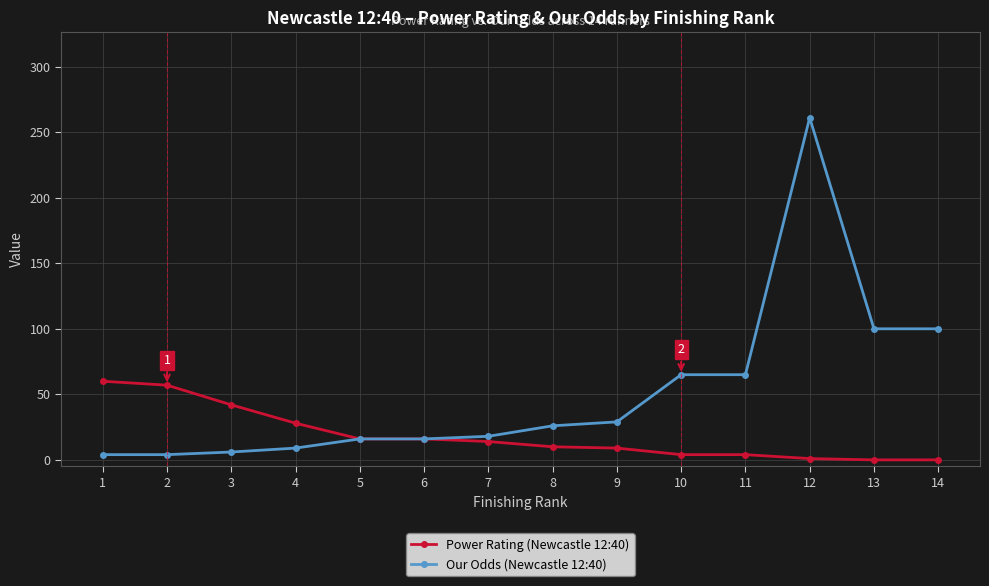

What is the maximum value shown in the chart?

261